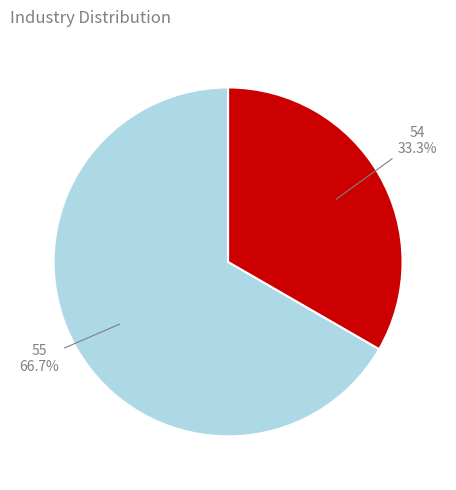

What is the total percentage of 55 and 54?

100.0%